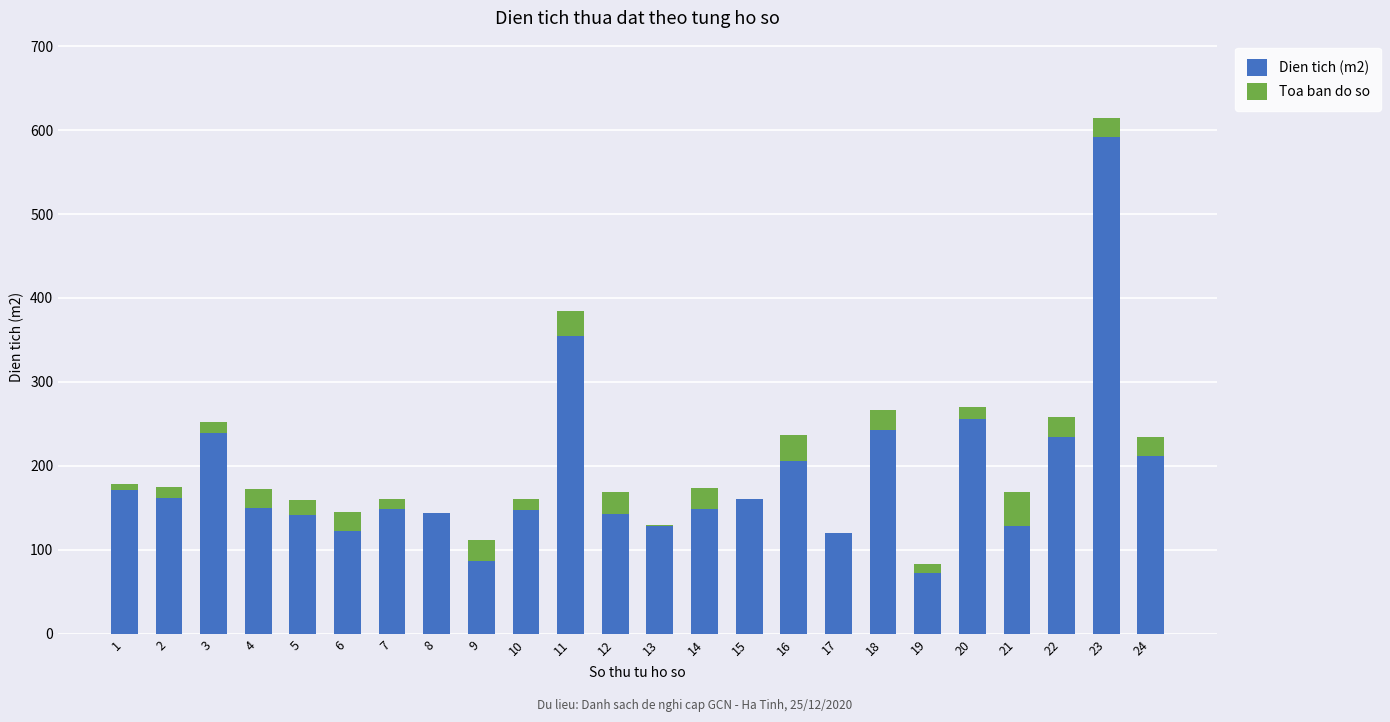

At which category is the sum across all series the highest?

23